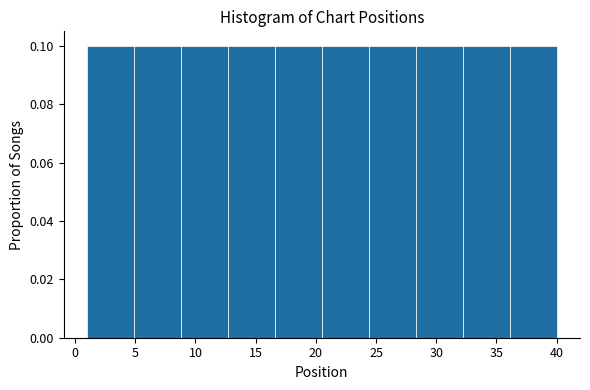

How tall is the bar that spans 24.4 to 28.3 on the x-axis? Neither the bar edges nor the heights are printed on the chart, so give them approximately, as read against the axes.

0.1